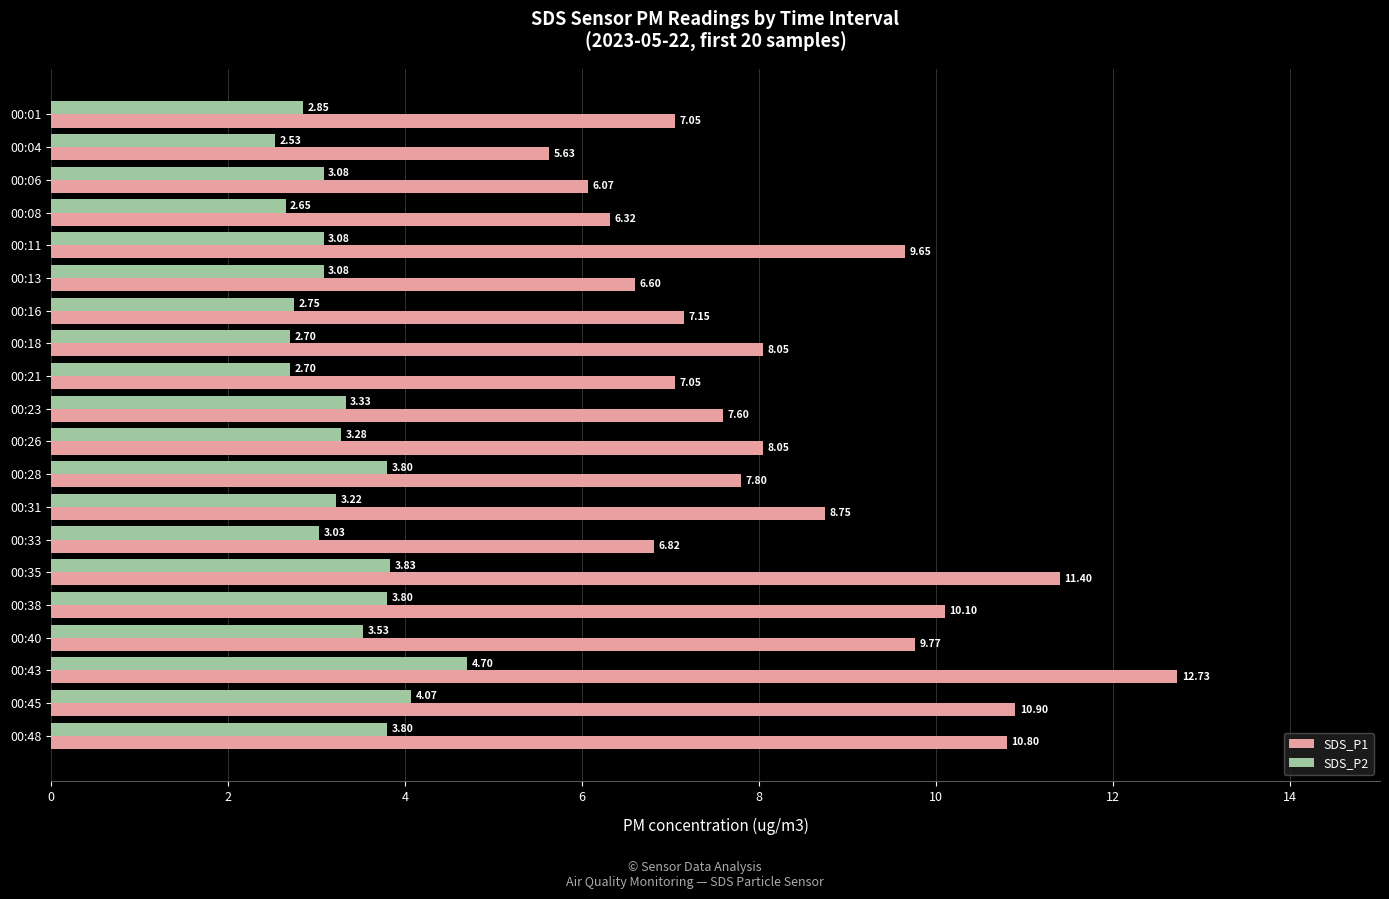

What is the maximum value shown in the chart?

12.7